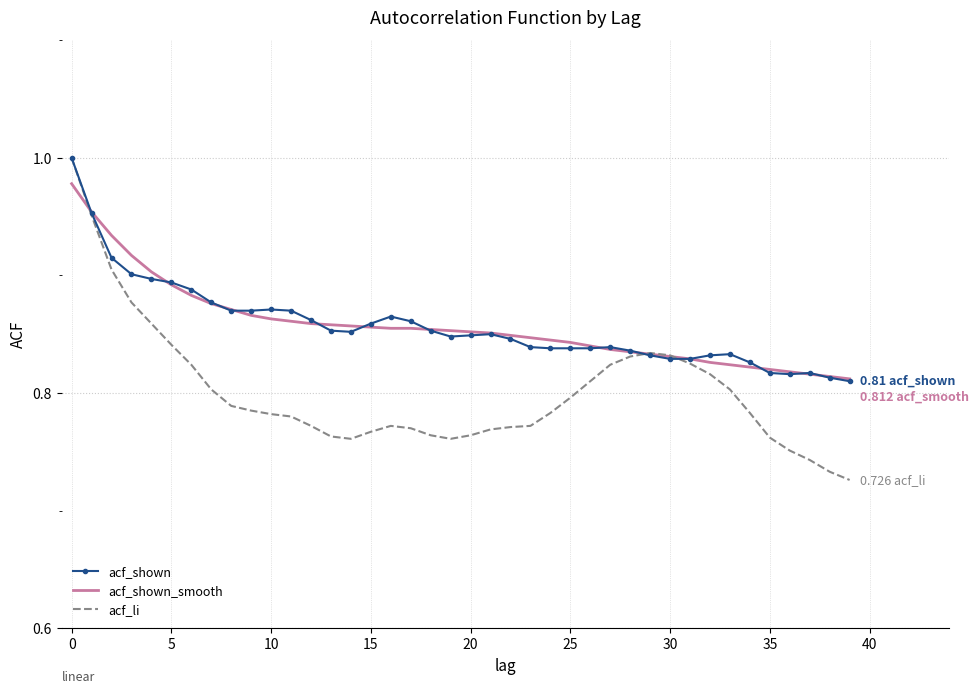

Which series has the largest range (max minus min)?

acf_li